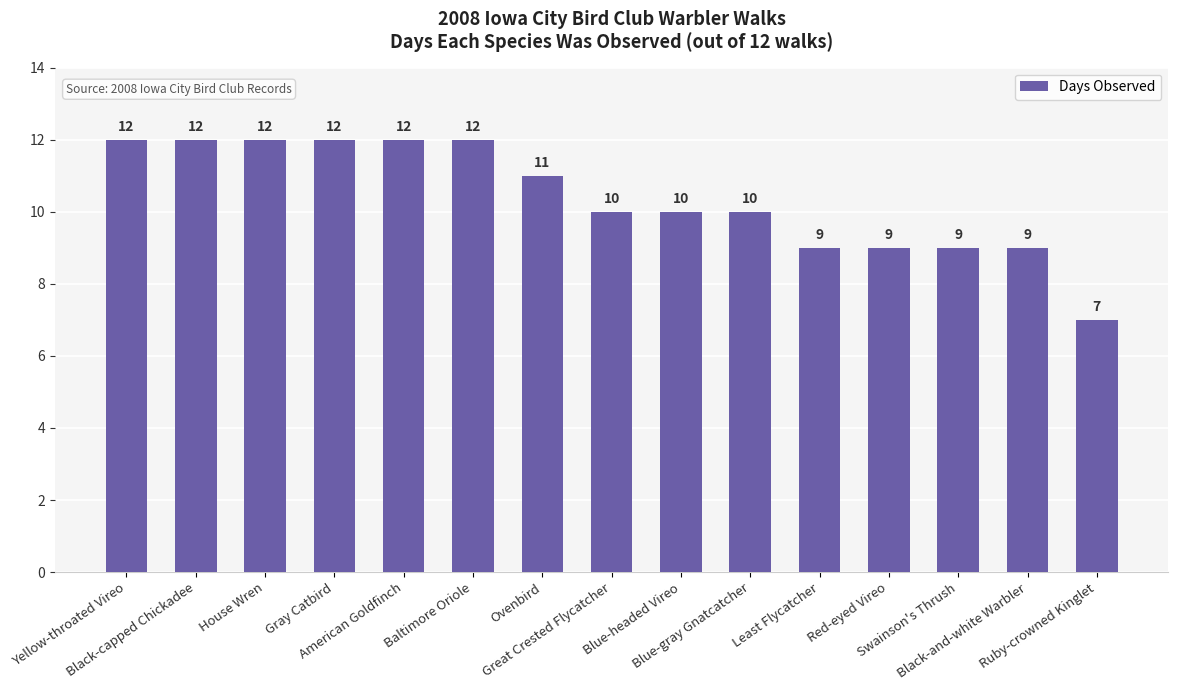

Reading left to right, transcribe all the data shown in this chart.

Yellow-throated Vireo=12	Black-capped Chickadee=12	House Wren=12	Gray Catbird=12	American Goldfinch=12	Baltimore Oriole=12	Ovenbird=11	Great Crested Flycatcher=10	Blue-headed Vireo=10	Blue-gray Gnatcatcher=10	Least Flycatcher=9	Red-eyed Vireo=9	Swainson's Thrush=9	Black-and-white Warbler=9	Ruby-crowned Kinglet=7